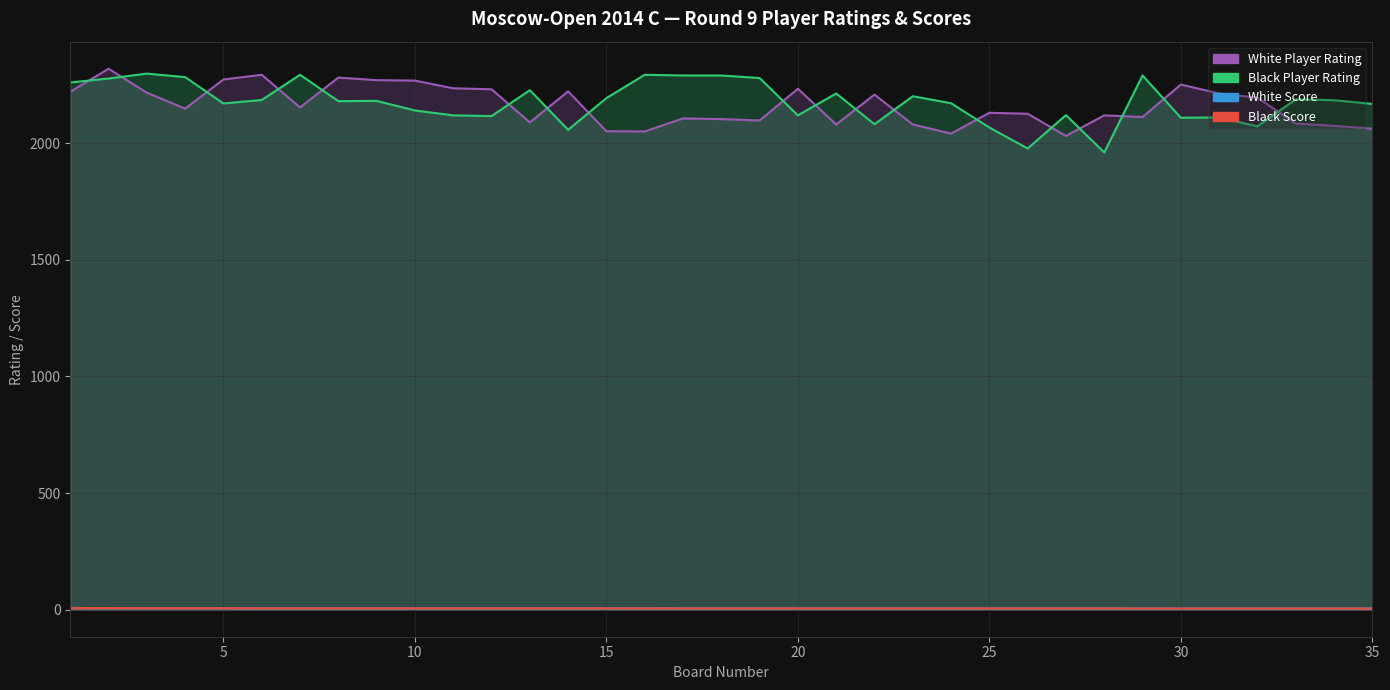

Between 12 and 9, which is larger?

9